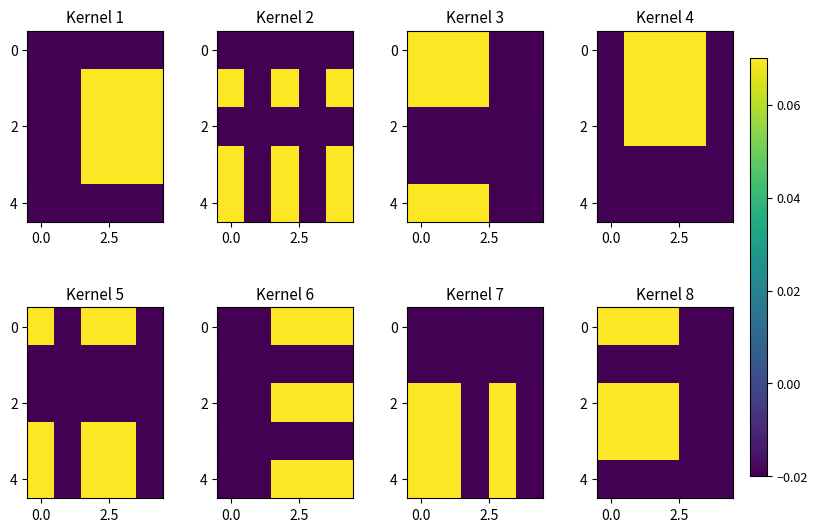

Count the 2 values in the range 0 to 1.

3